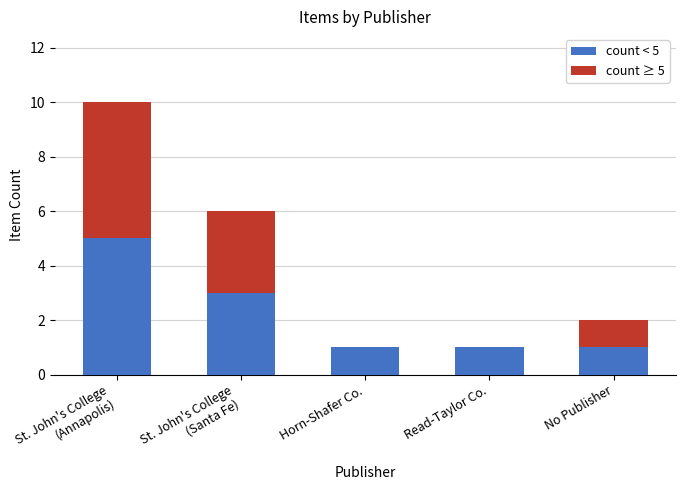

The value of count < 5 at Read-Taylor Co. is 2. True or false?

False